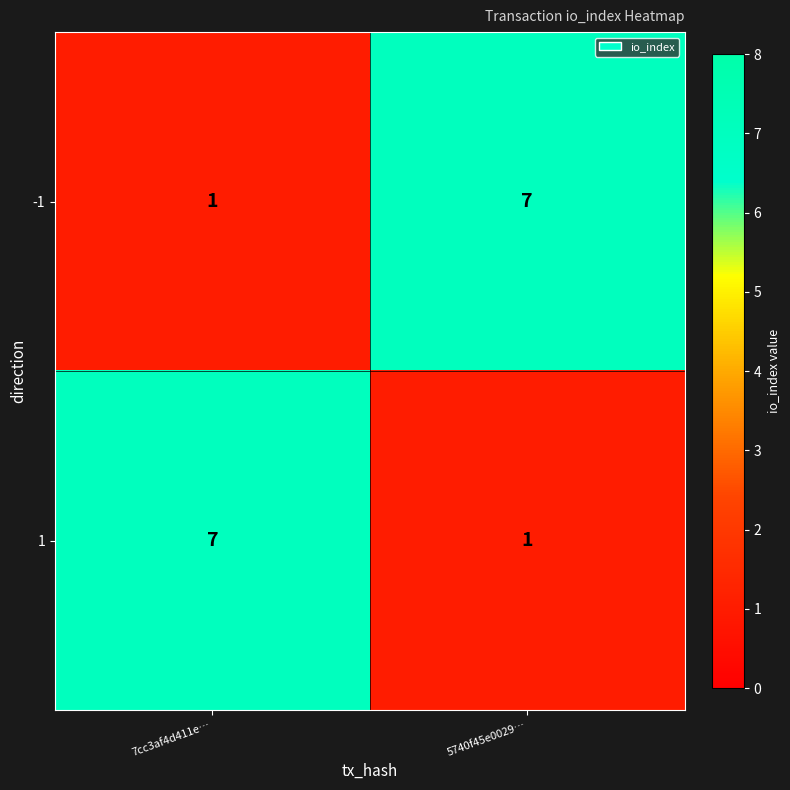

Is it true that 1 equals 1 at 5740f45e0029…?

True